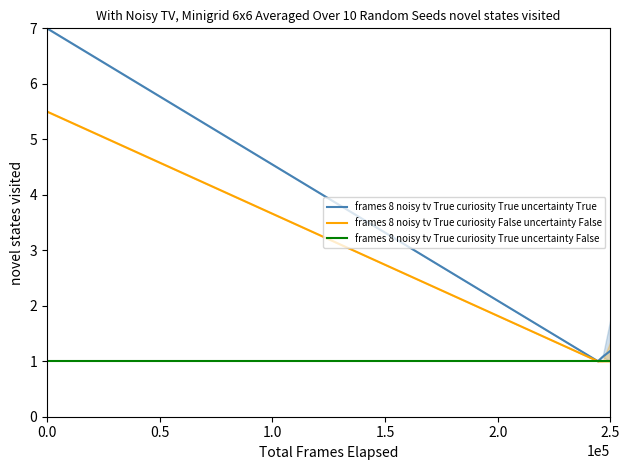

True or false: frames 8 noisy tv True curiosity True uncertainty True and frames 8 noisy tv True curiosity True uncertainty False cross at least once.

False